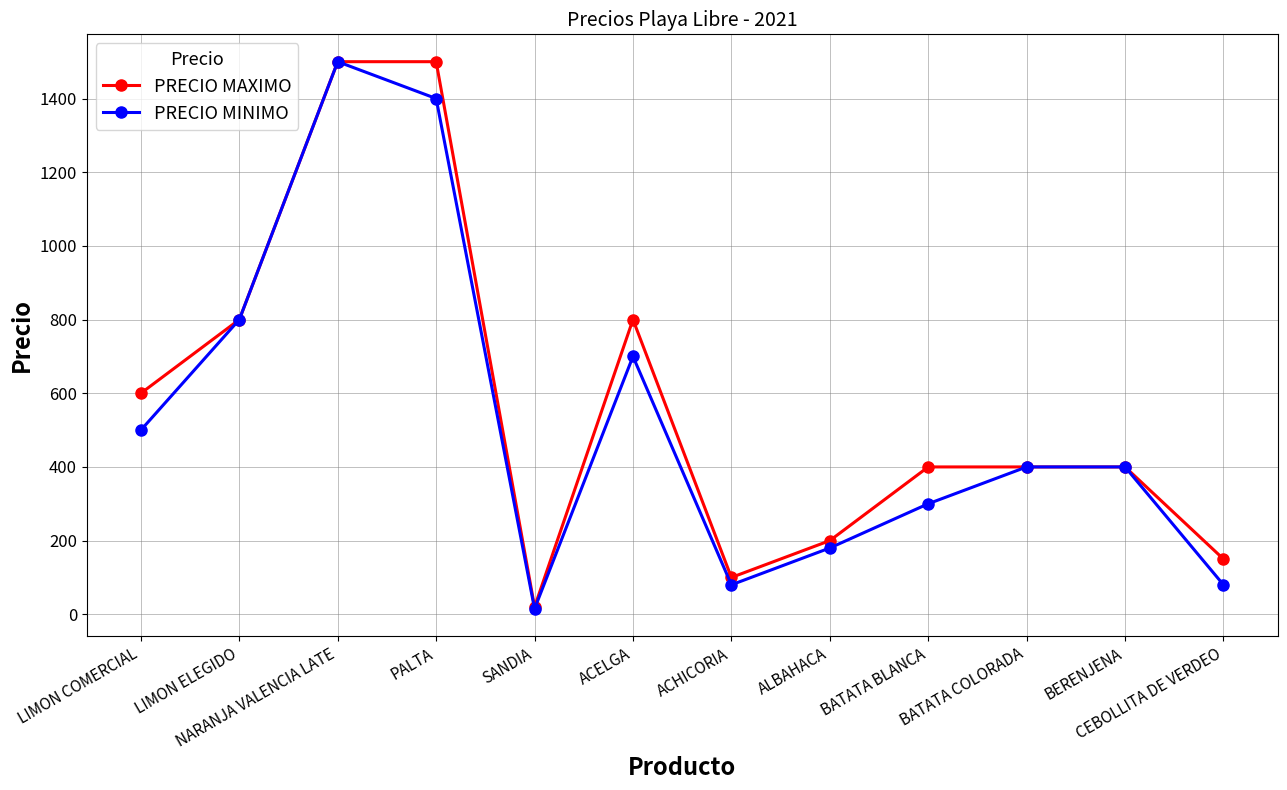

Is it true that PRECIO MINIMO equals 16 at ACHICORIA?

False